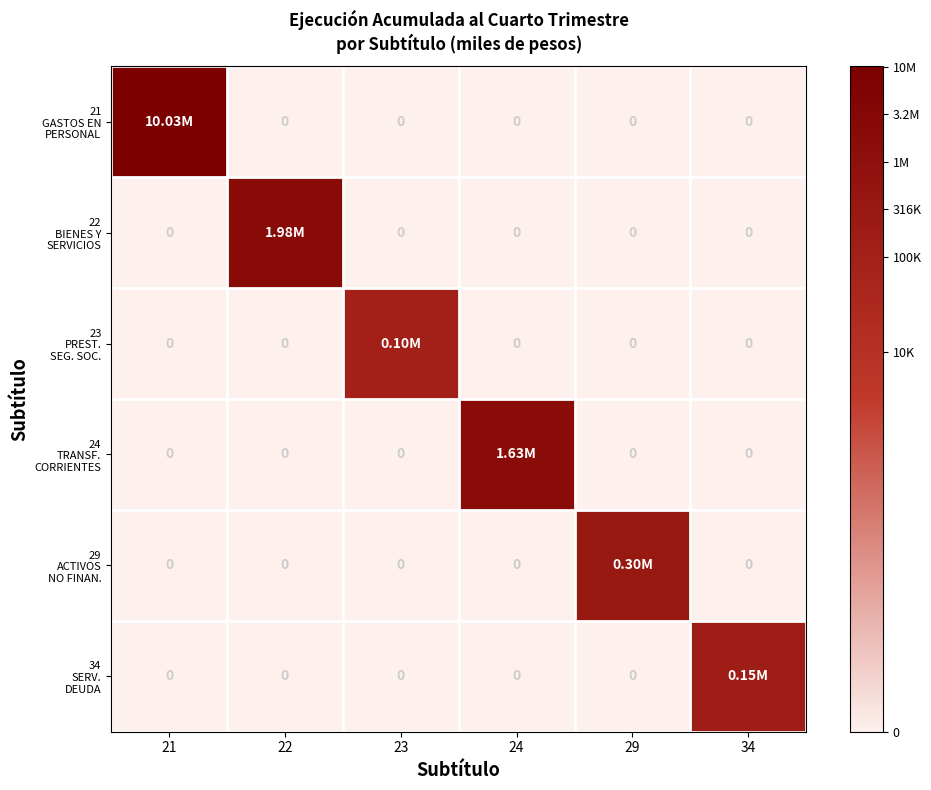

Which series has the widest spread of values?

21 GASTOS EN PERSONAL